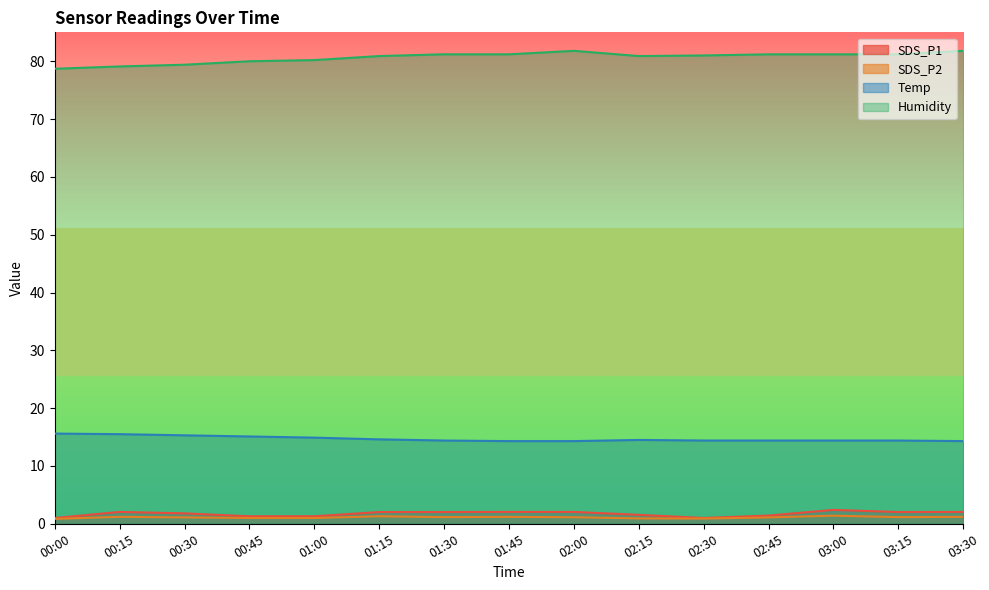

What is the maximum value for Temp?

15.6